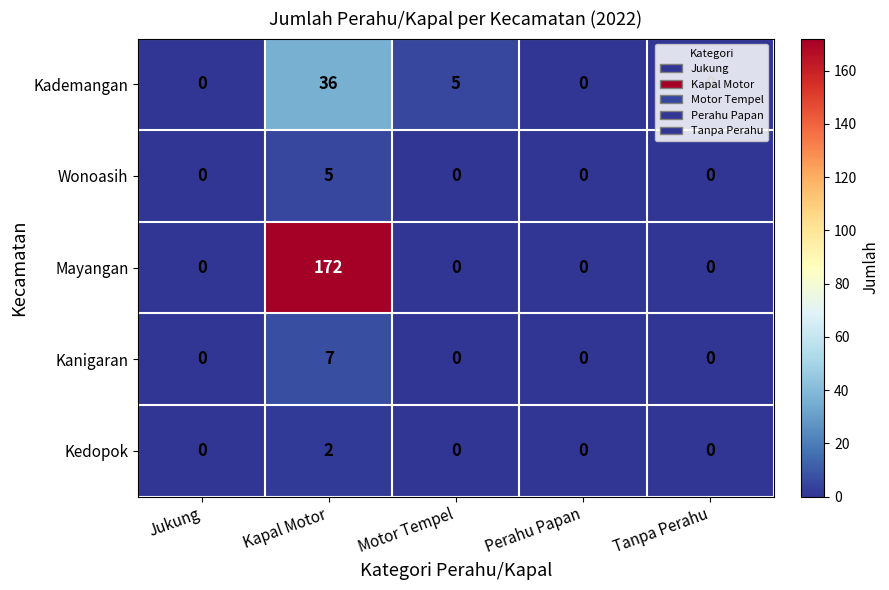

At how many categories does at least one series exceed 4?

2